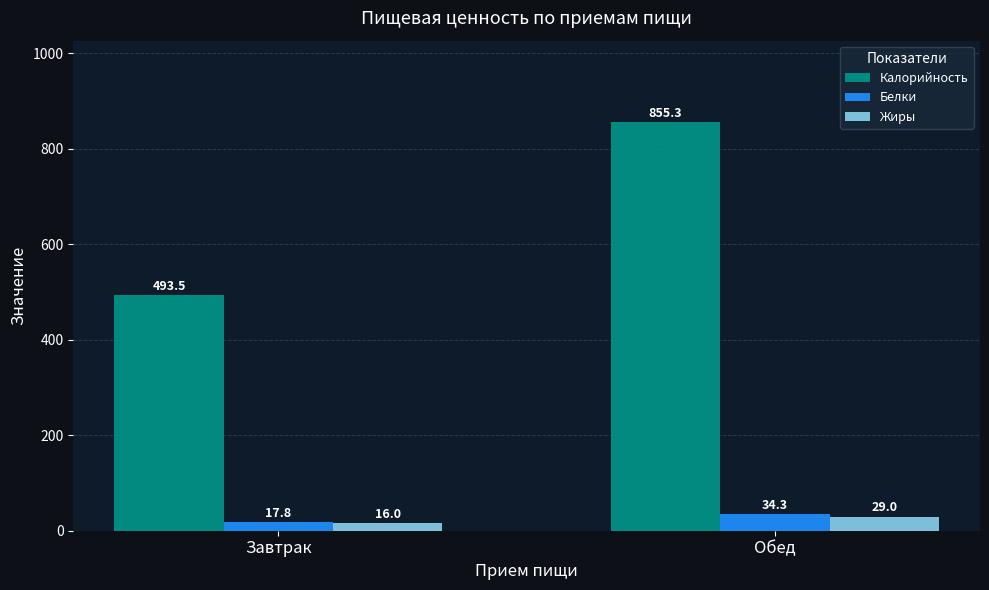

What is the label of the 2nd bar from the right?

Завтрак